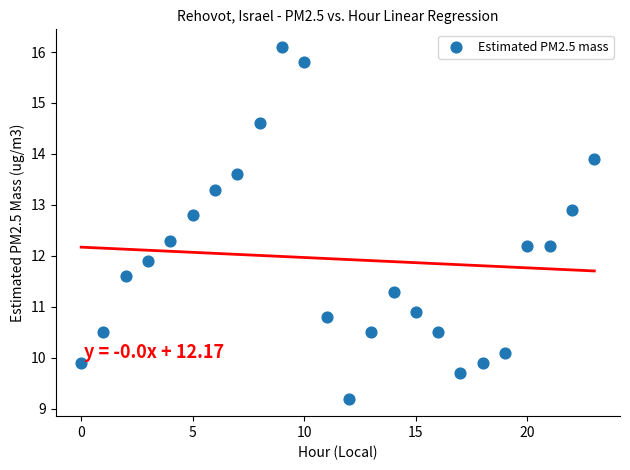

What is the range of Y values (max minus min)?

6.9